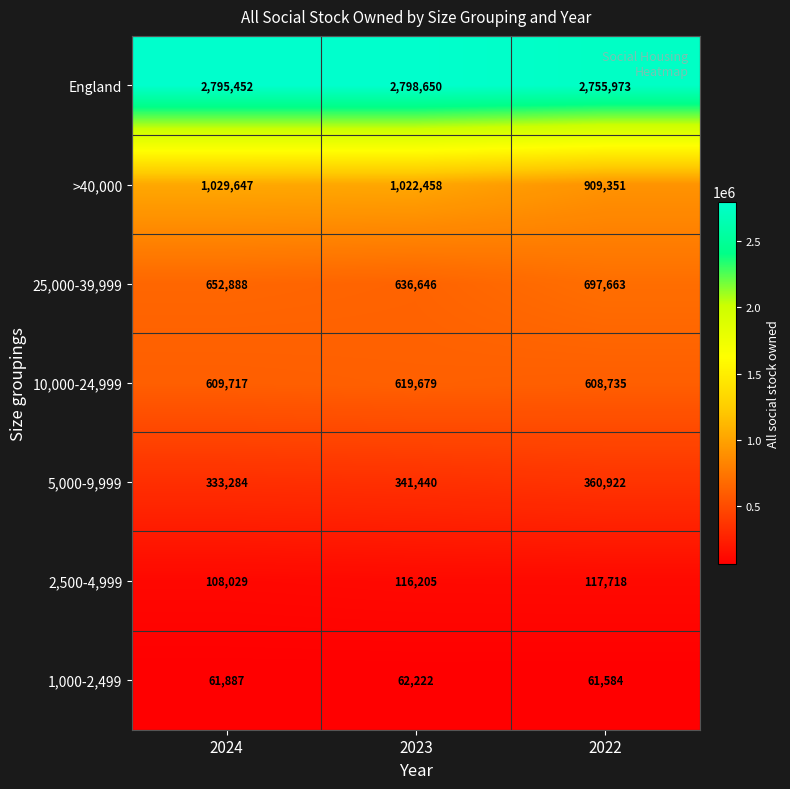

The 2,500-4,999 series shows 178565 at 2024. True or false?

False